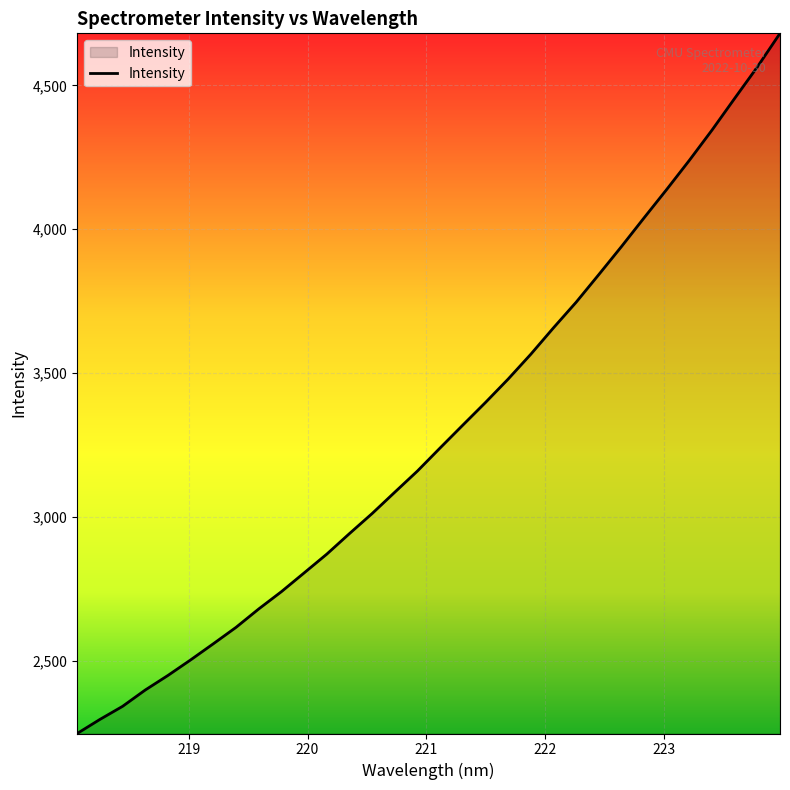

What is the difference between the maximum and minimum values?

2433.4